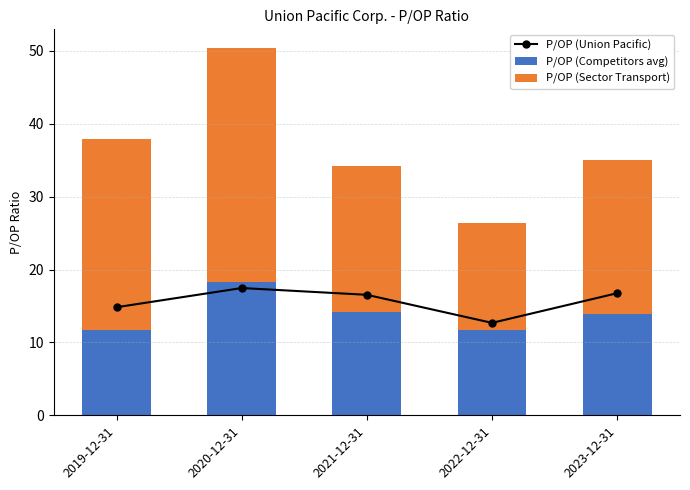

Are the bars horizontal?

No